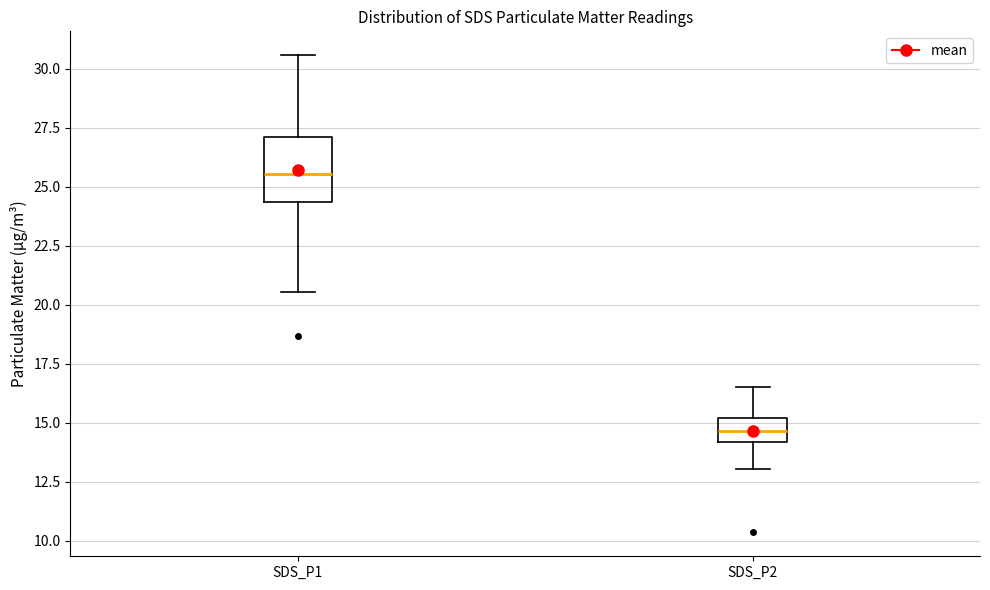

Reading left to right, read every box against the y-axis: the position of its median line, the range the box covers, and the ends of its whiskers. The values are not printed on the chart, so give them approximately, as read against the axis.

SDS_P1: median 25.5, box 24.5 to 27.0, whiskers 20.5 to 30.5
SDS_P2: median 14.5, box 14.0 to 15.0, whiskers 13.0 to 16.5